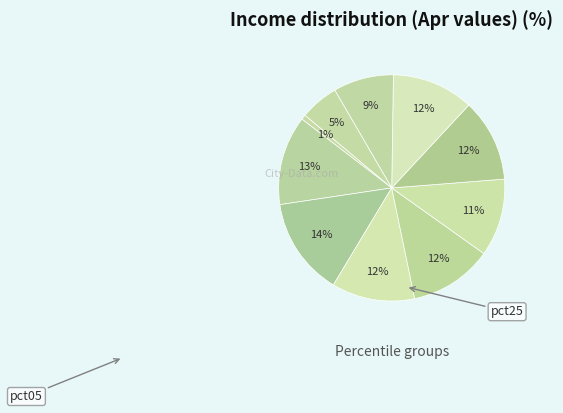

Which category has the biggest portion of the pie?

pct25